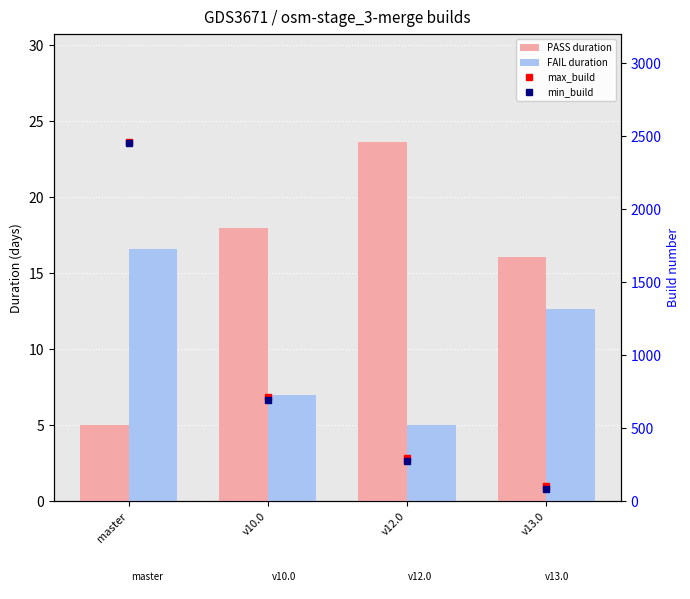

What is the total value across all series at v10.0?

1435.0